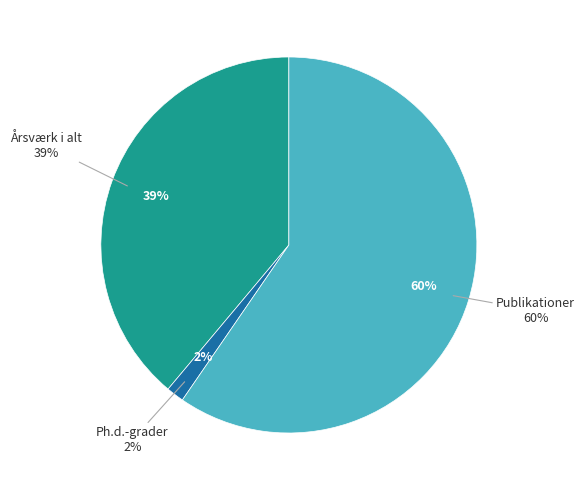

What percentage is NOT represented by Ph.d.-grader?

98.5%